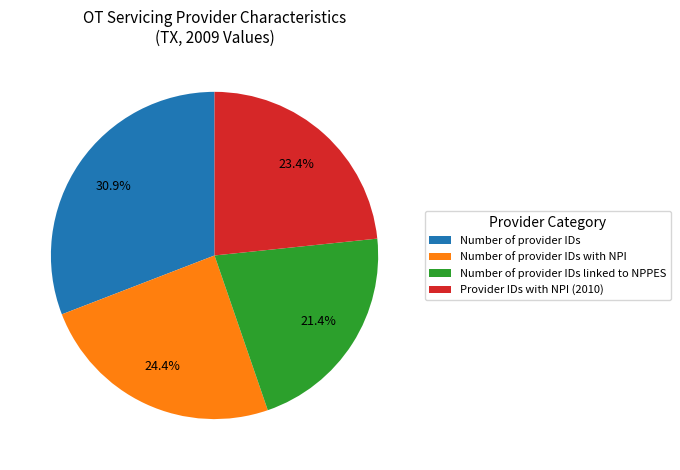

Do Number of provider IDs linked to NPPES and Number of provider IDs together represent more than half of the pie?

Yes